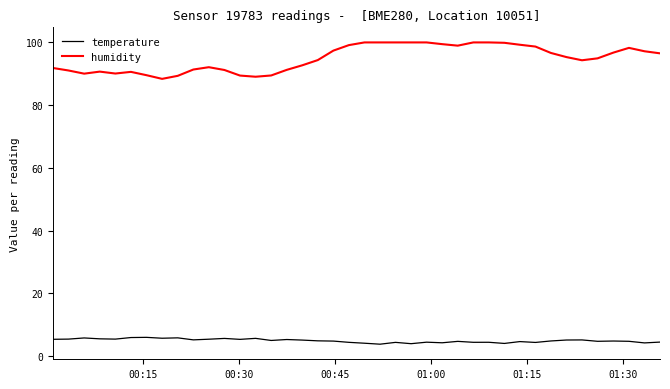

What is the difference between the maximum and minimum values in the humidity series?

11.6